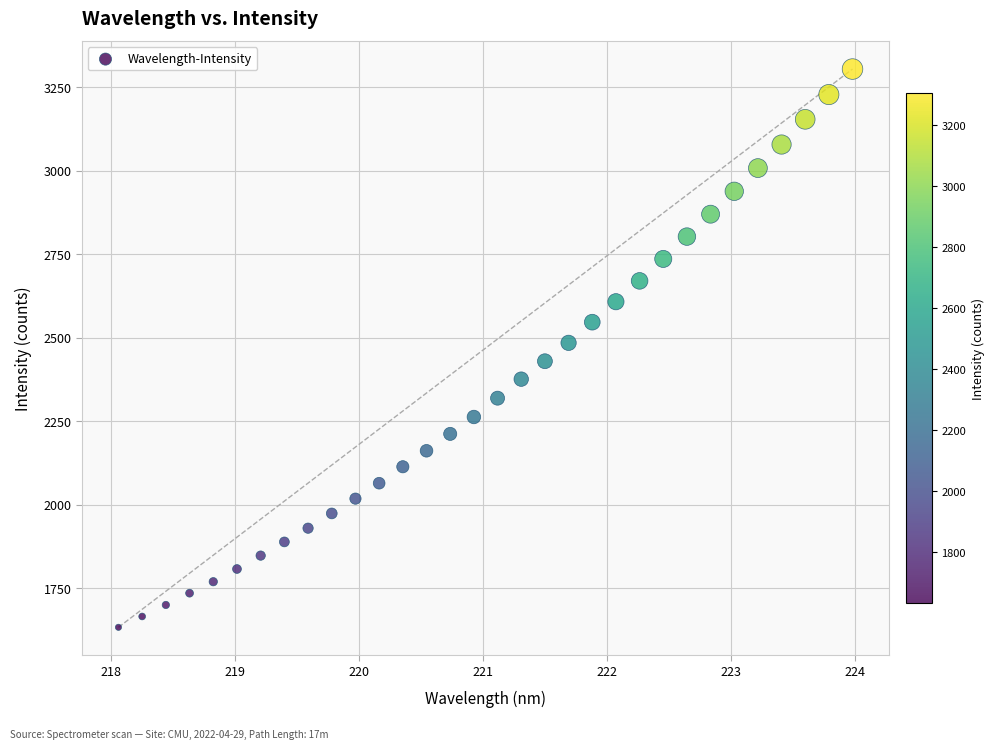

What is the range of X values (max minus min)?

5.9